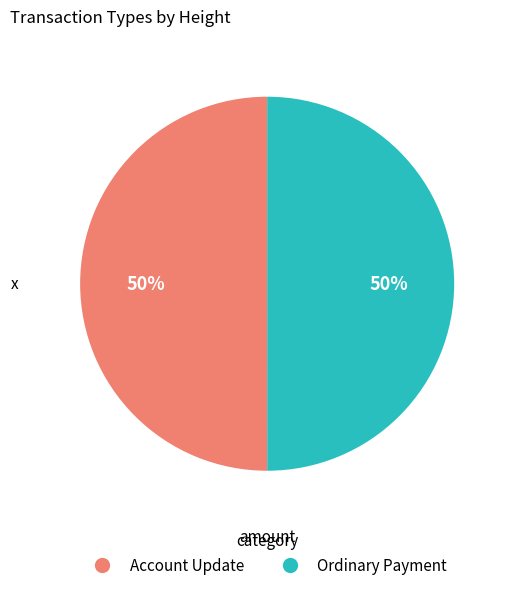

Do Ordinary Payment and Account Update together represent more than half of the pie?

Yes